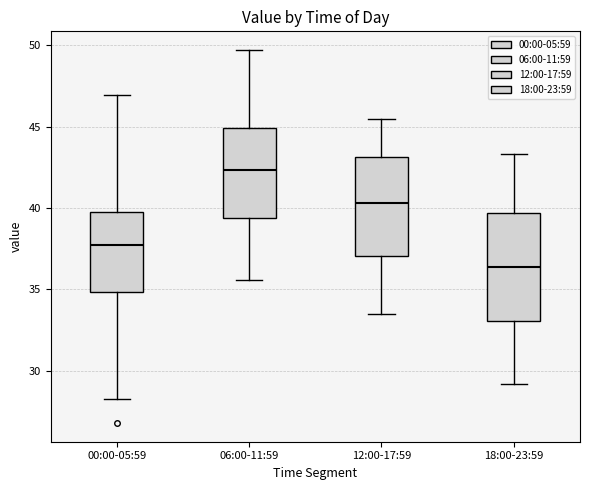

Where does the upper whisker of the box for 12:00-17:59 end on the y-axis? The values are not printed on the chart, so give them approximately, as read against the axis.

45.5